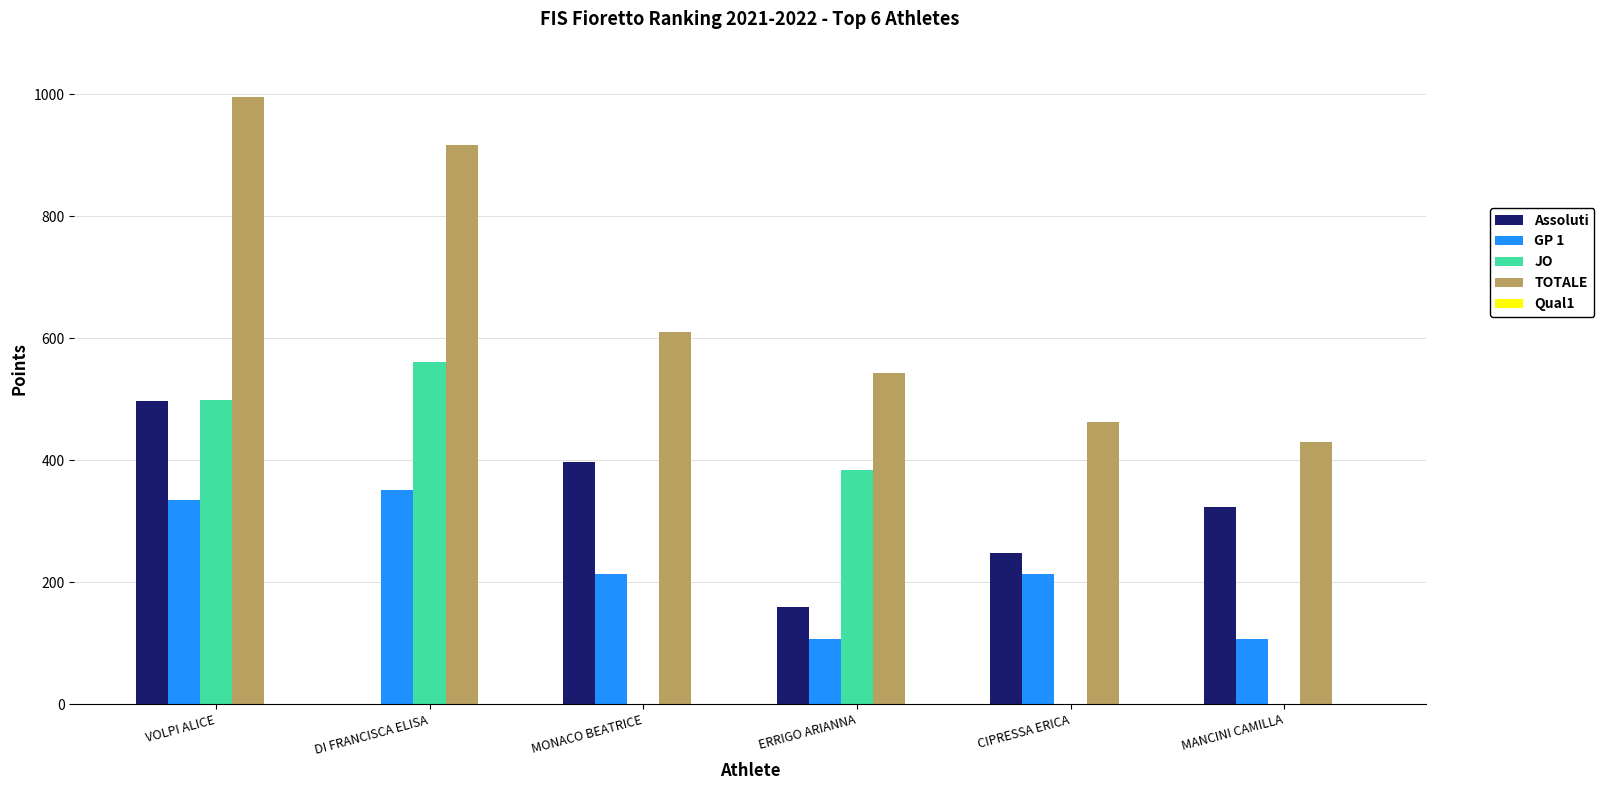

Where is JO nearest to the value 280?

ERRIGO ARIANNA